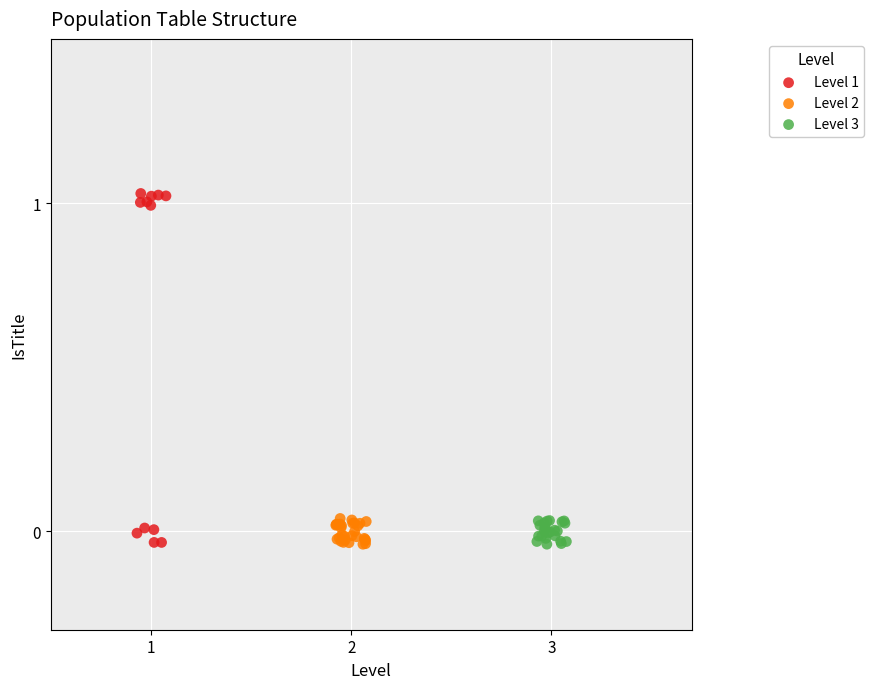

Which series has the widest spread of Y values?

Level 1